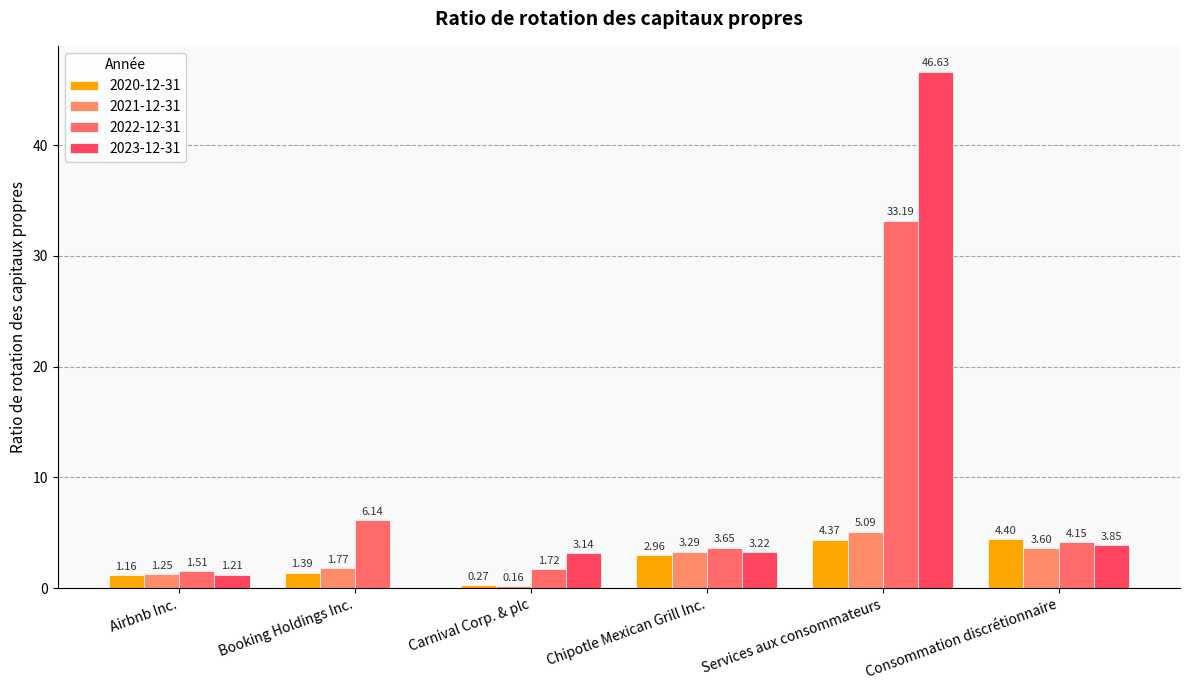

Where is 2022-12-31 nearest to the value 17?

Booking Holdings Inc.